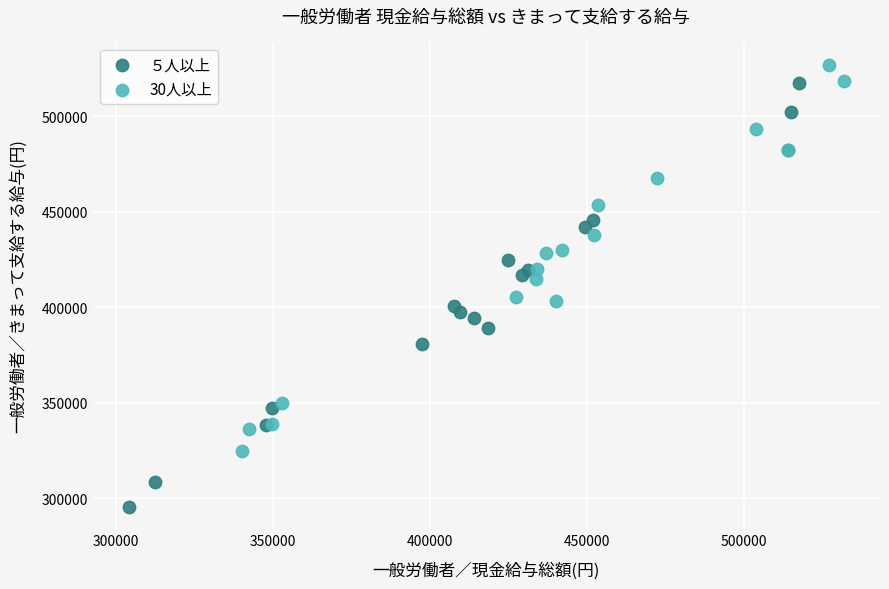

Which series contains the lowest Y value?

５人以上